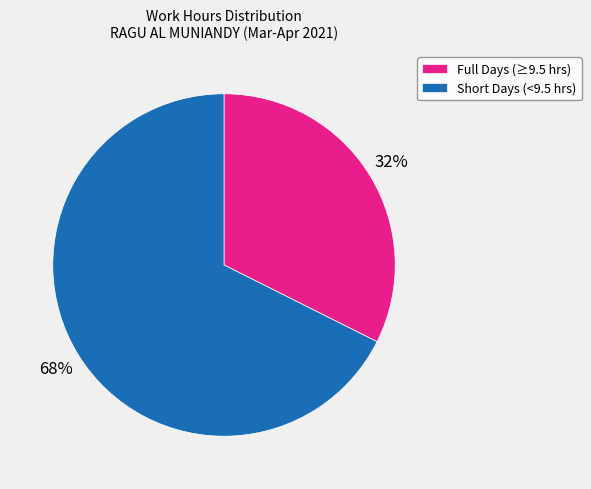

Approximately how many times larger is the value at Short Days (<9.5 hrs) compared to Full Days (≥9.5 hrs)?

2.1